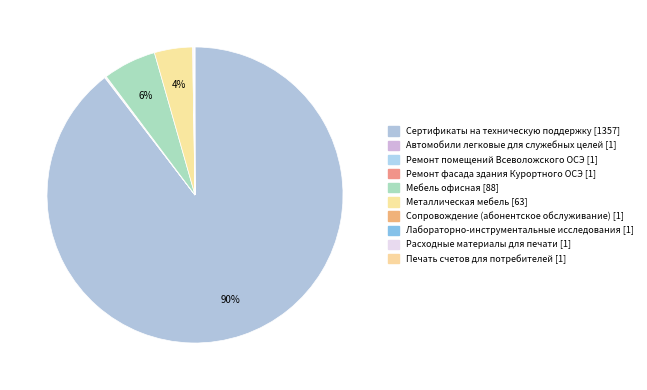

Combined, do Металлическая мебель [63] and Расходные материалы для печати [1] account for over 50%?

No